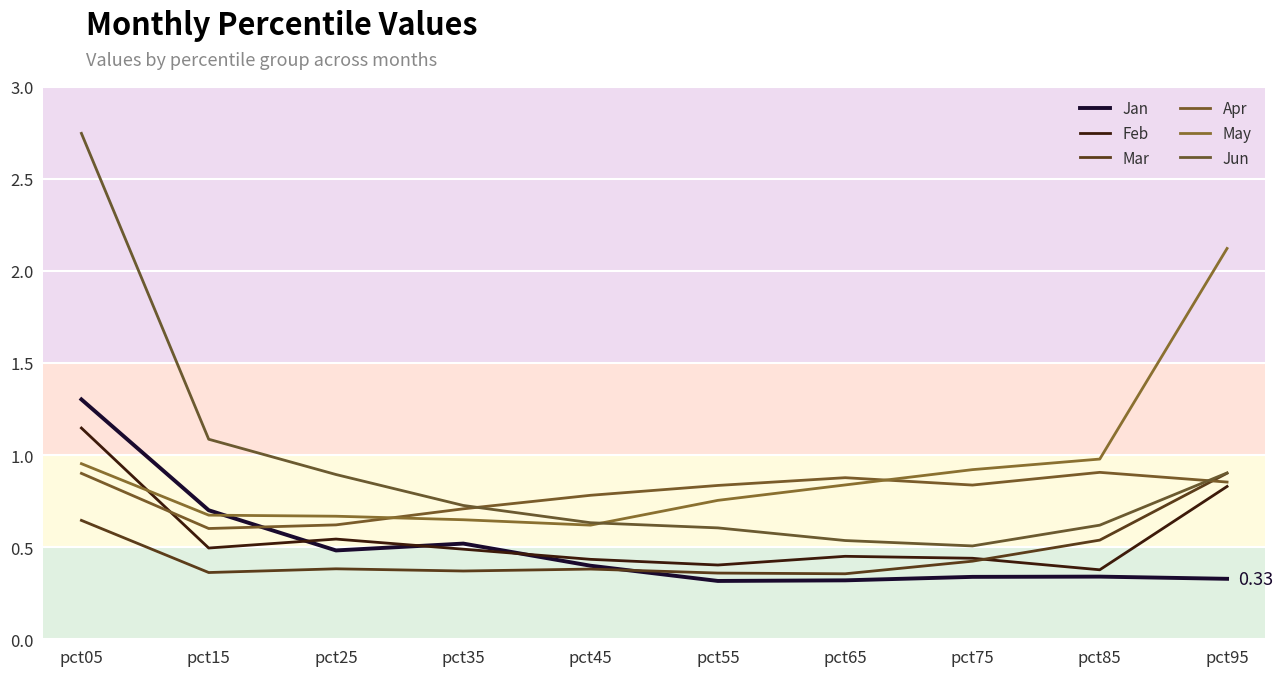

Which series has the largest total across all categories?

Jun